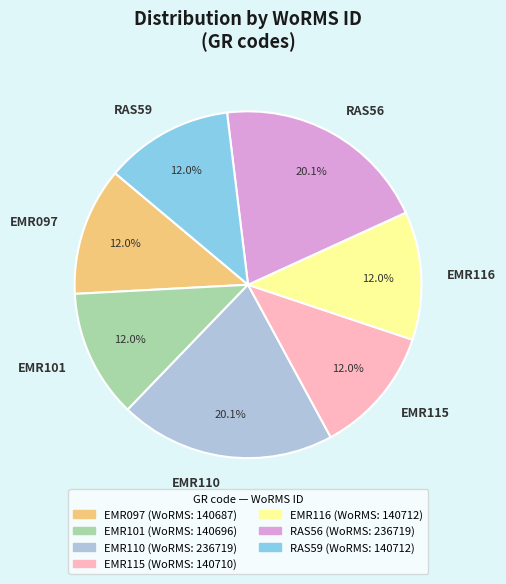

Do EMR097 and EMR115 together represent more than half of the pie?

No